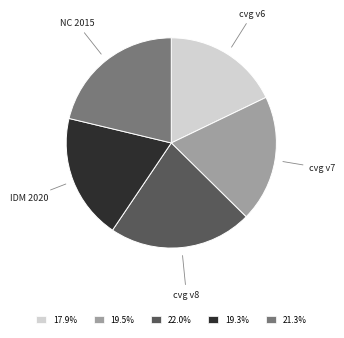

Combined, do 17.9% and 19.3% account for over 50%?

No